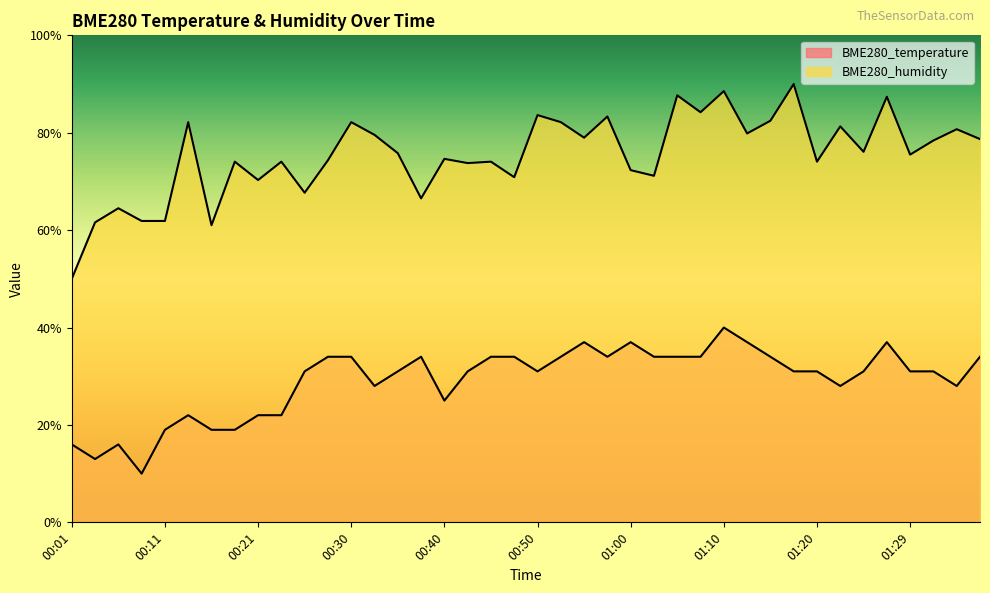

Reading left to right, transcribe all the data shown in this chart.

BME280_temperature: 16.0	13.0	16.0	10.0	19.0	22.0	19.0	19.0	22.0	22.0	31.0	34.0	34.0	28.0	31.0	34.0	25.0	31.0	34.0	34.0	31.0	34.0	37.0	34.0	37.0	34.0	34.0	34.0	40.0	37.0	34.0	31.0	31.0	28.0	31.0	37.0	31.0	31.0	28.0	34.0
BME280_humidity: 50.0	61.6	64.5	61.9	61.9	82.2	61.0	74.1	70.3	74.1	67.7	74.3	82.2	79.6	75.8	66.5	74.6	73.8	74.1	70.9	83.6	82.2	79.0	83.3	72.3	71.2	87.7	84.2	88.6	79.9	82.5	90.0	74.1	81.3	76.1	87.4	75.5	78.4	80.7	78.7